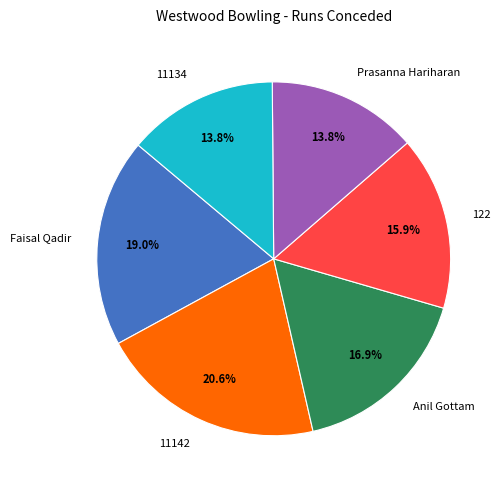

What is the largest slice in the pie chart?

11142